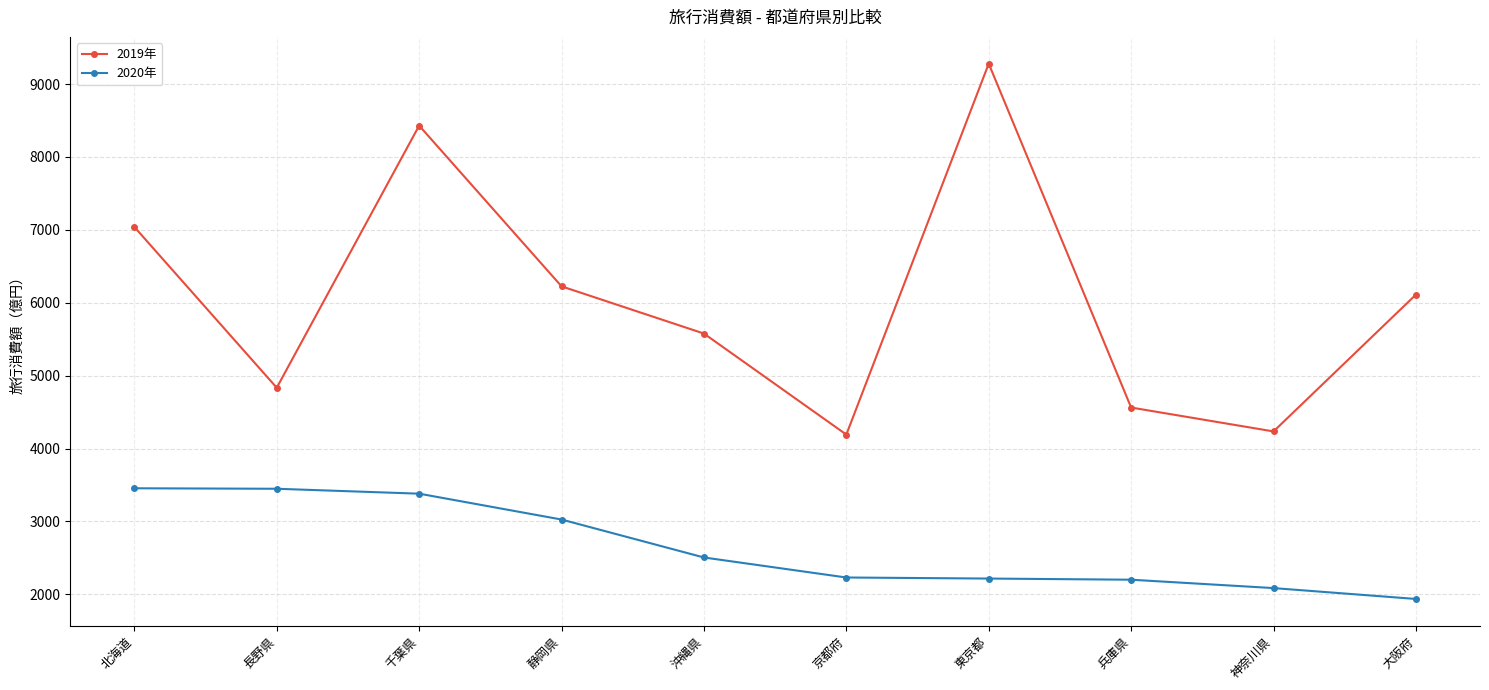

How many series are shown in this chart?

2